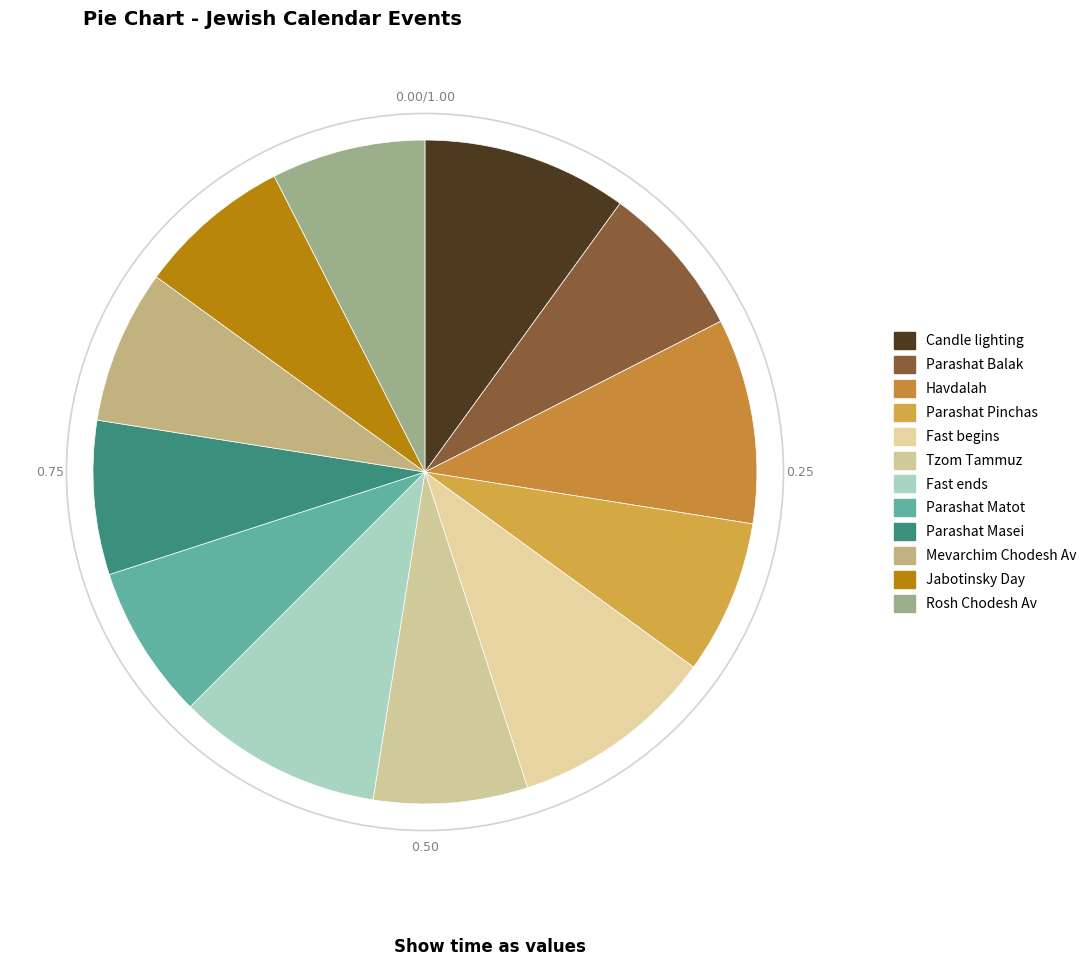

Count the number of slices in the pie.

12